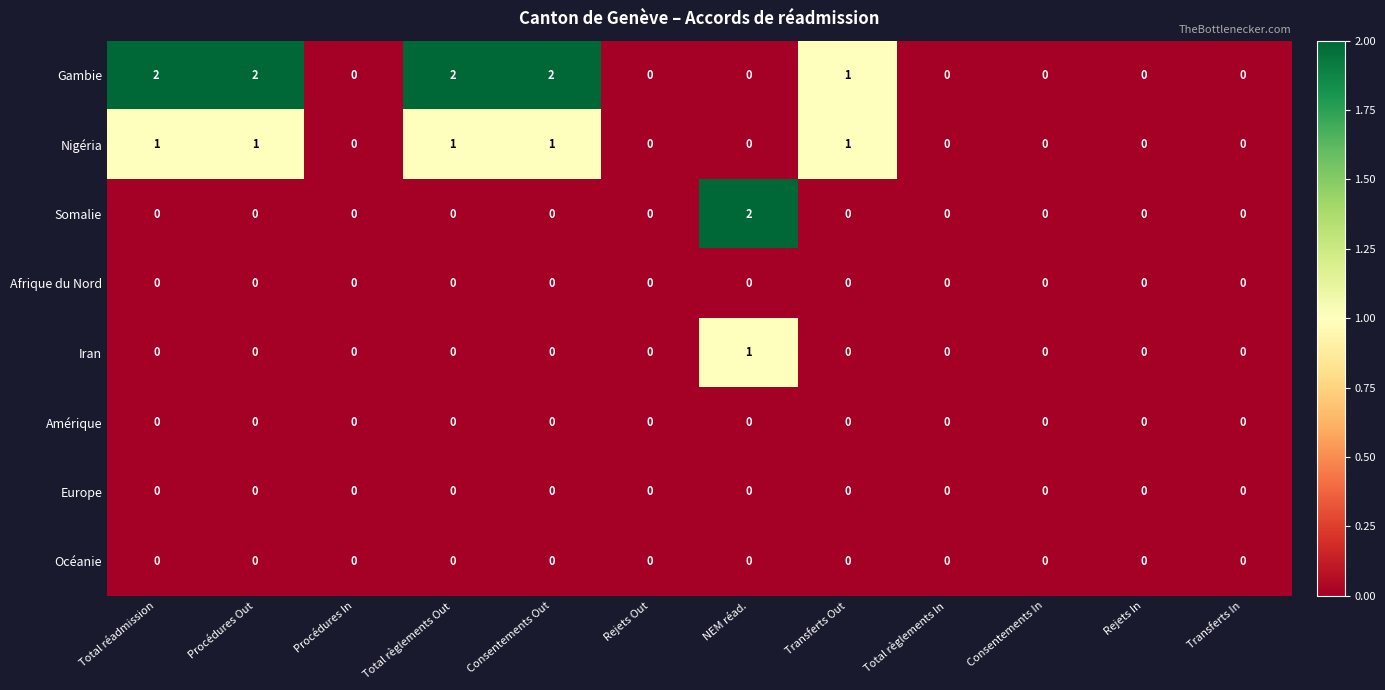

What is the sum of all Gambie values?

9